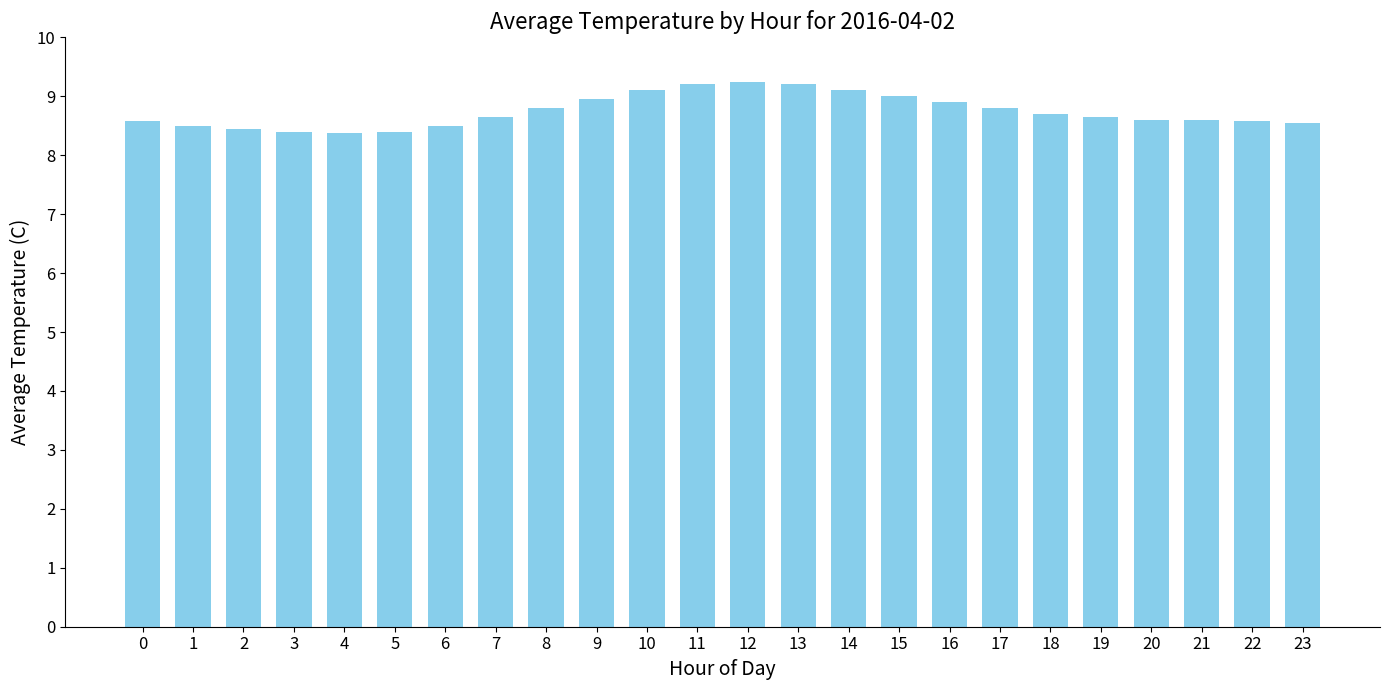

Count the number of data series in this chart.

1